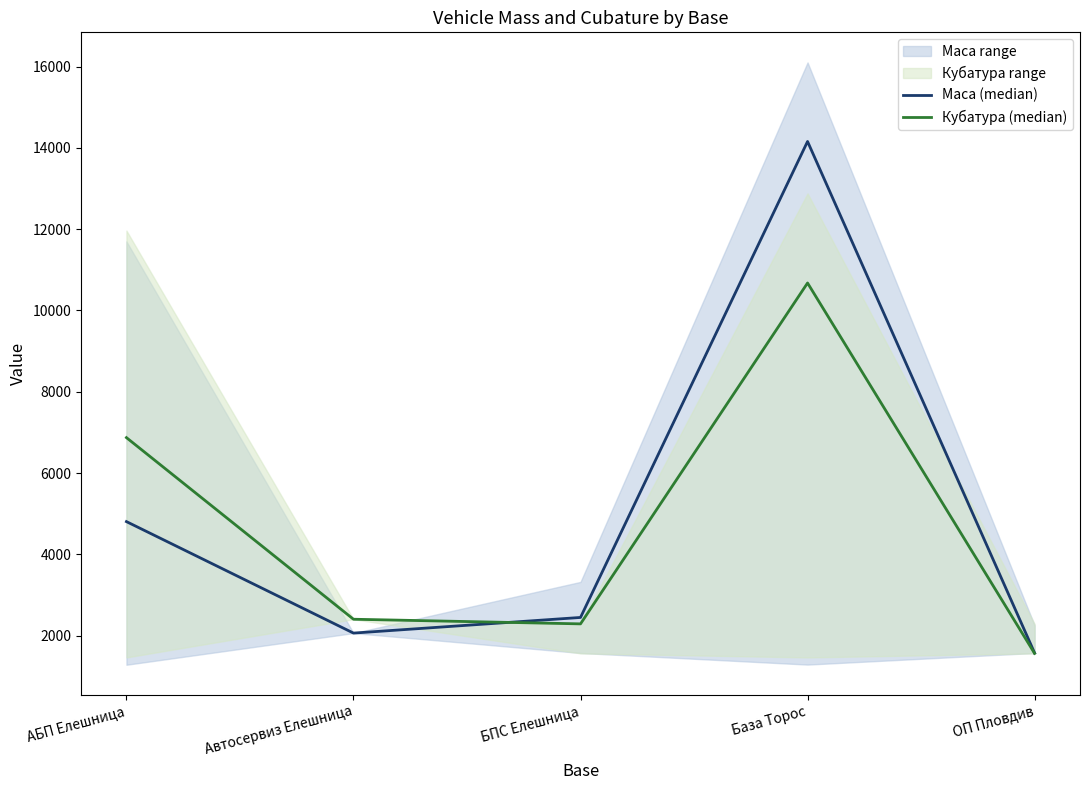

After their last crossing, which series has the higher values: Кубатура (median) or Маса (median)?

Маса (median)